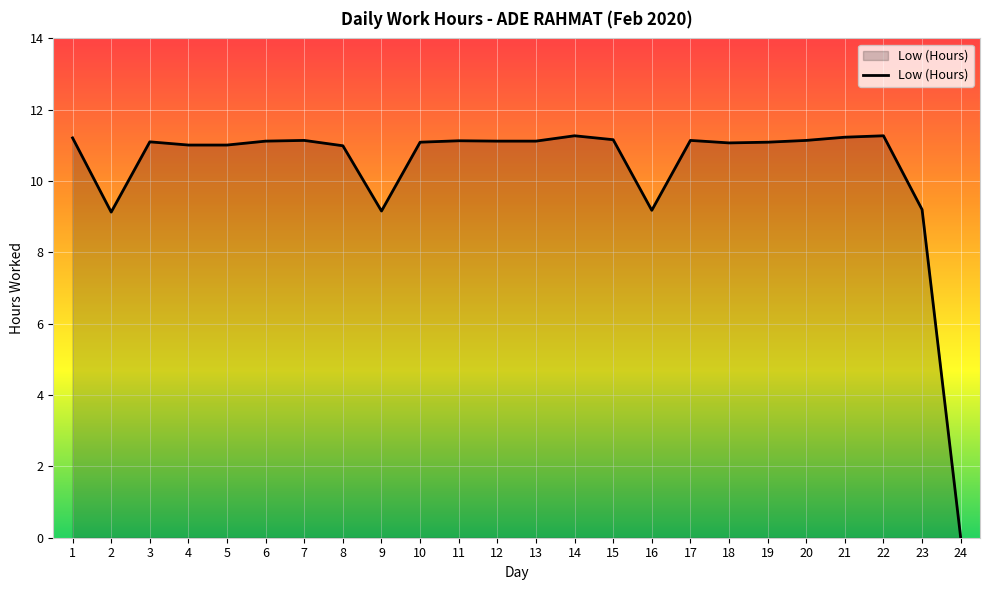

True or false: the data has more than 1 interior local peaks.

True